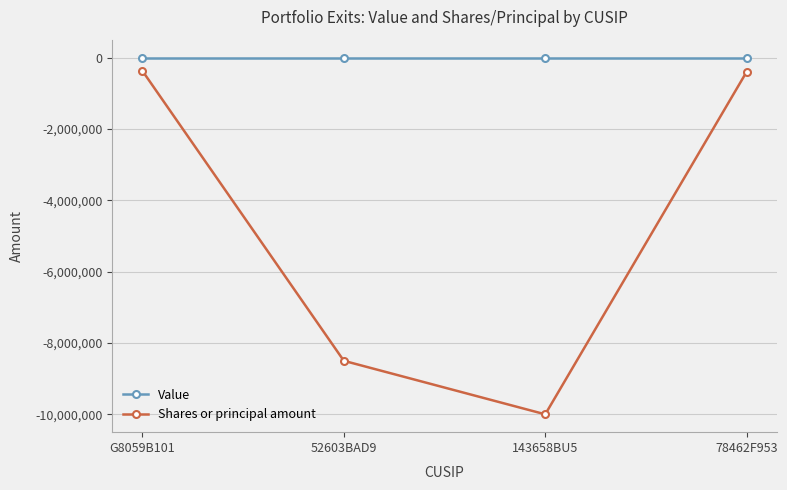

Is it true that Value equals 0 at G8059B101?

True